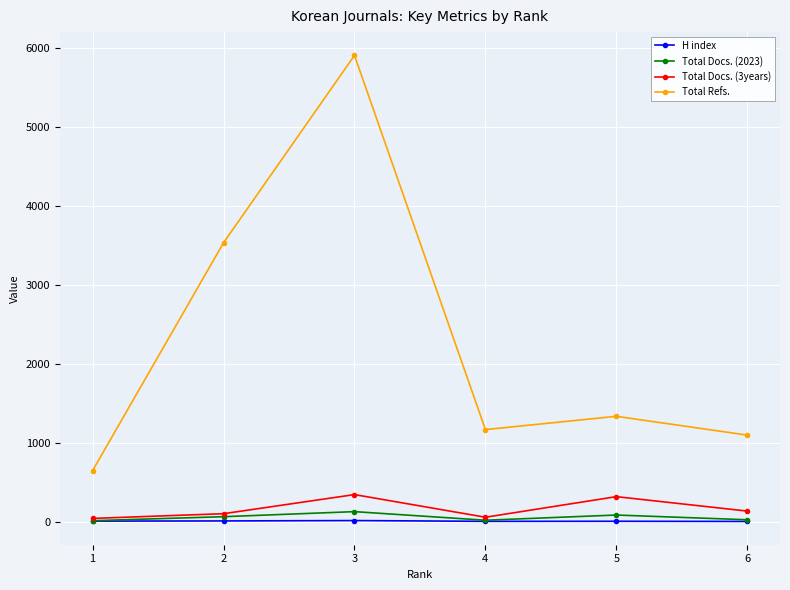

In Total Refs., how many points are higher than both neighbors (excluding endpoints)?

2